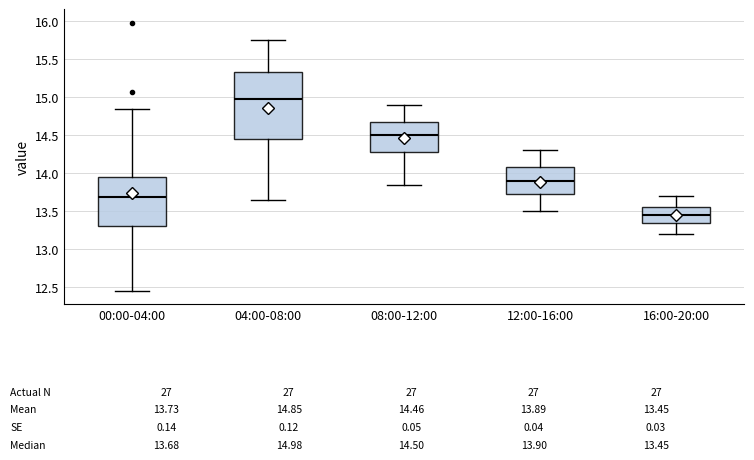

Which box's median line is the lowest?

16:00-20:00